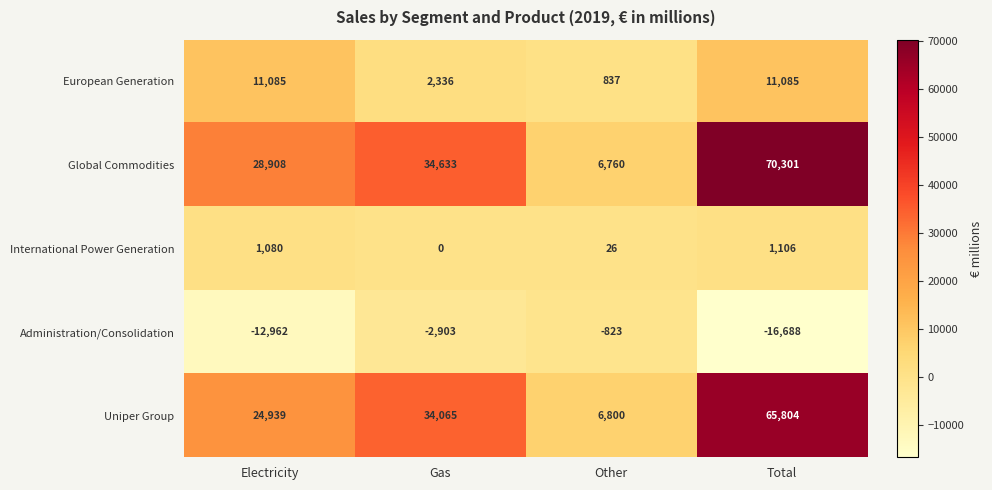

At how many categories does at least one series exceed 57861?

1